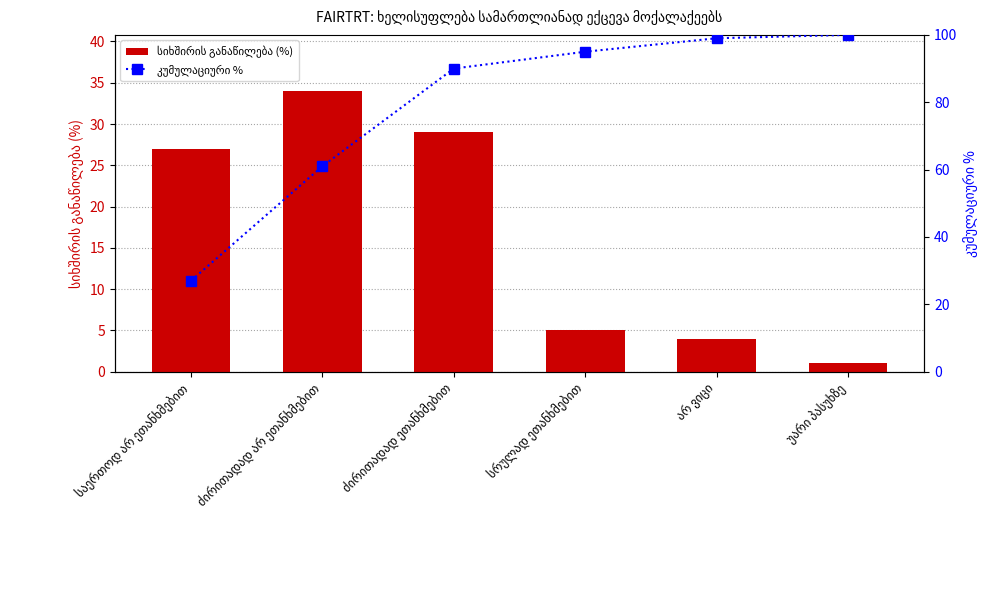

What is the minimum value shown in the chart?

1